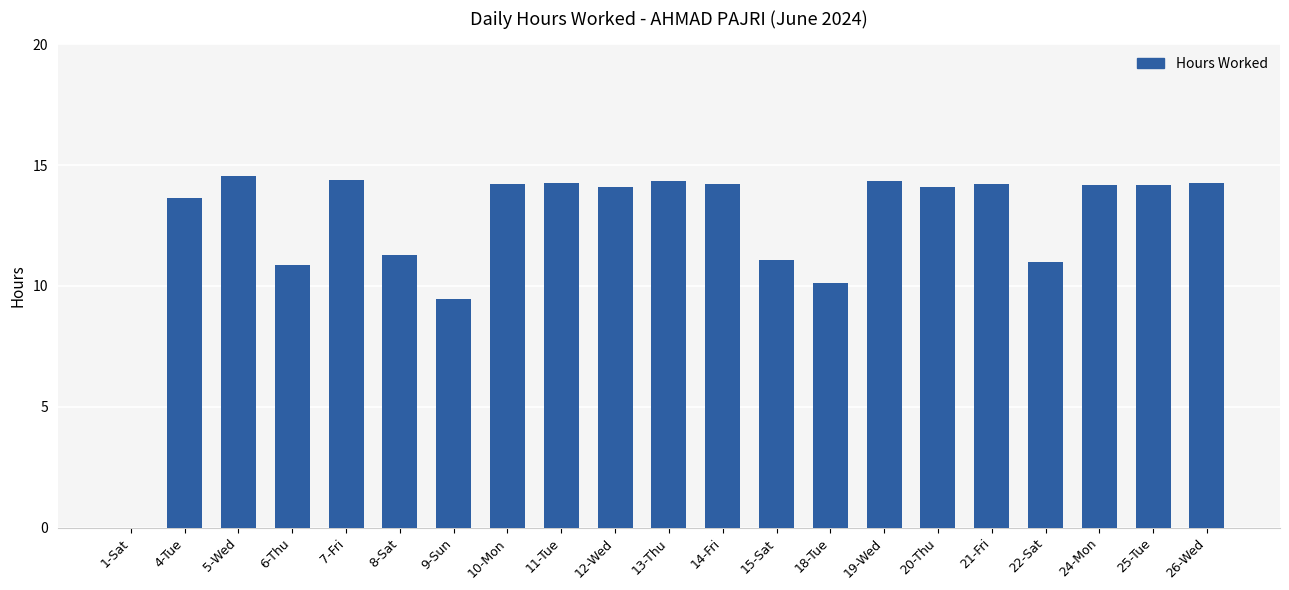

True or false: the data shows 11.3 at 8-Sat.

True